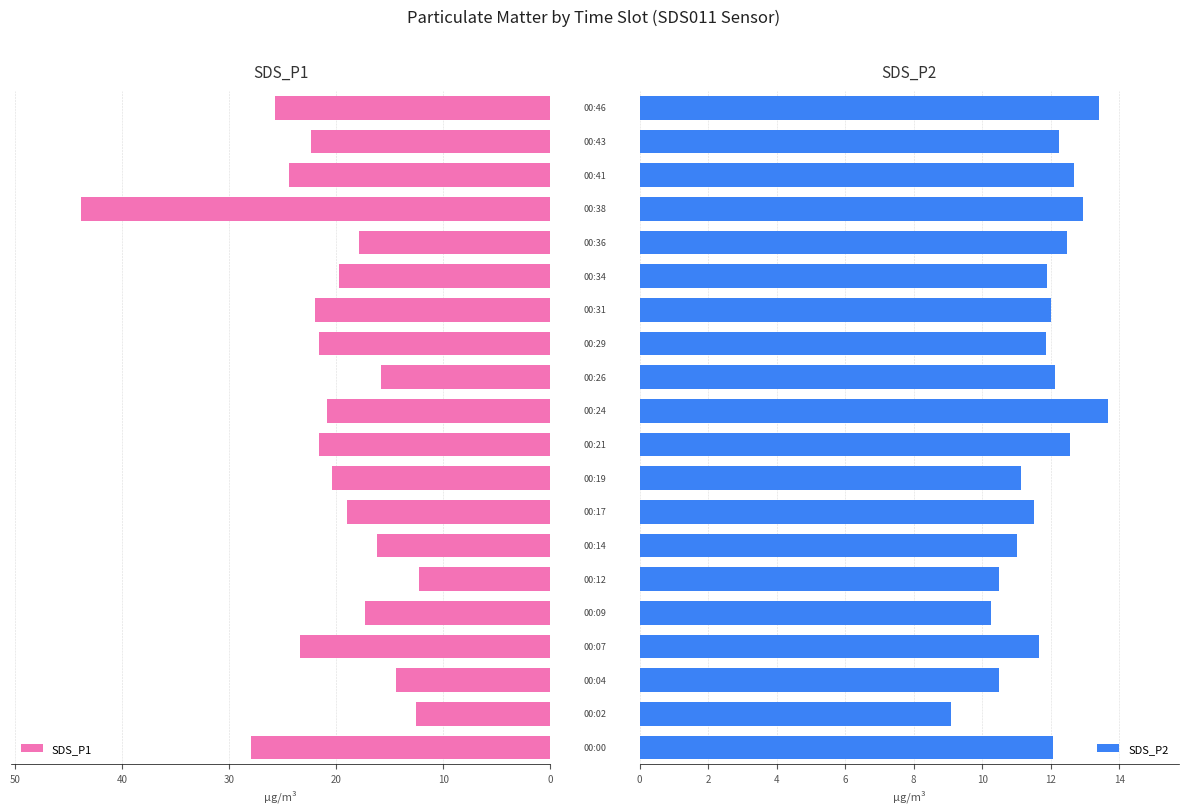

Are the bars grouped side by side (vs. stacked)?

Yes